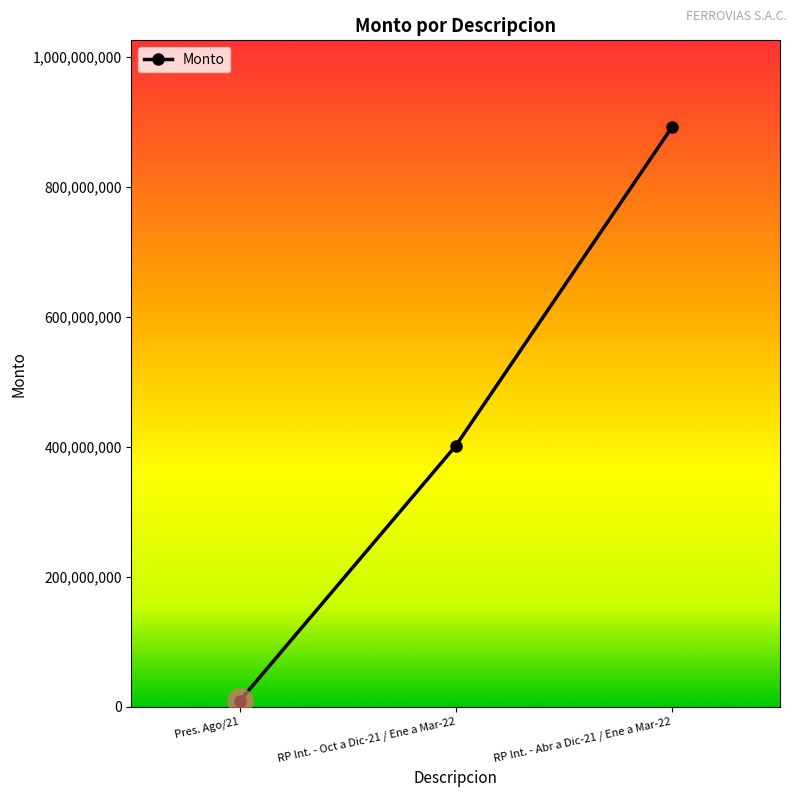

True or false: the data shows 130343129 at RP Int. - Oct a Dic-21 / Ene a Mar-22.

False